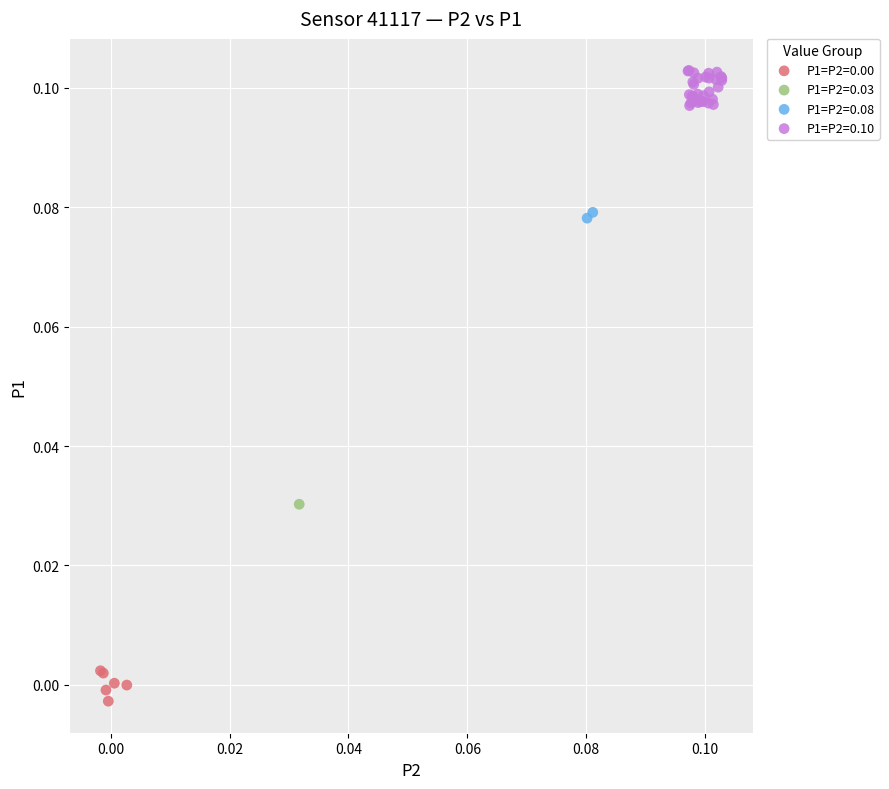

Which series reaches the maximum Y coordinate?

P1=P2=0.10